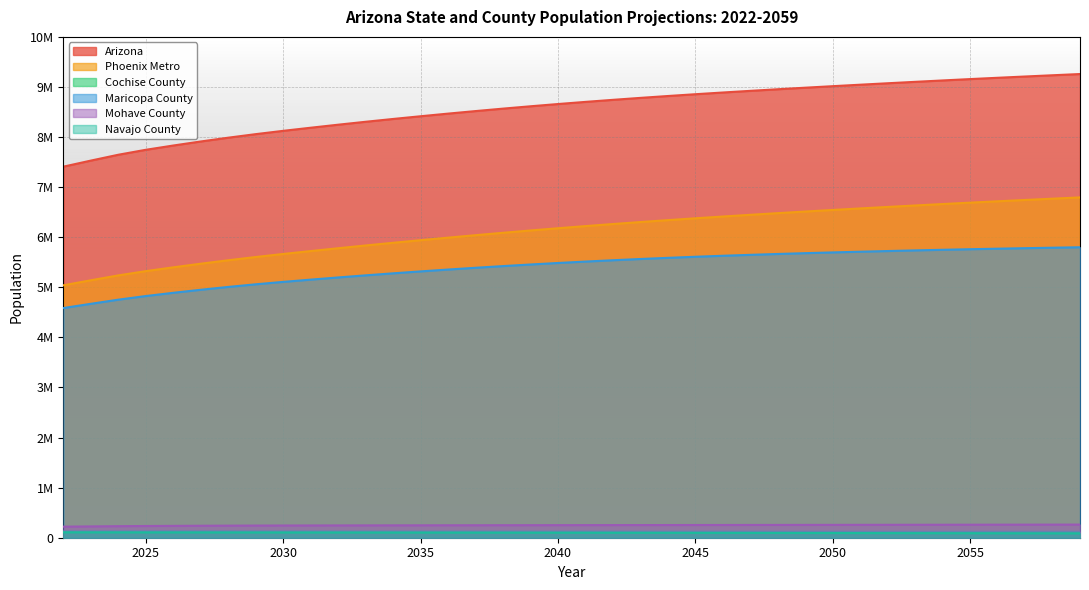

Which series has the widest spread of values?

Arizona